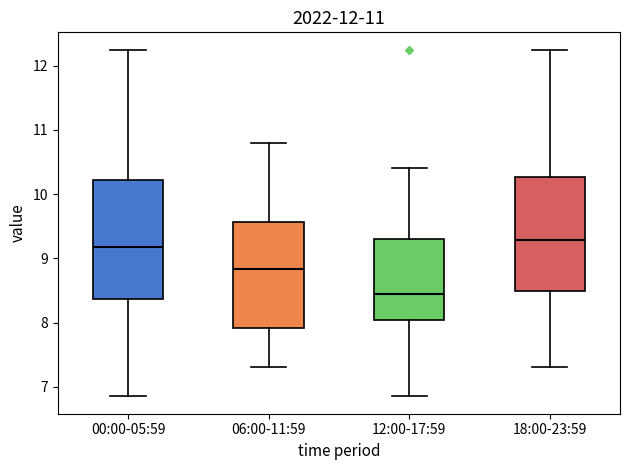

Which box's median line is the highest?

18:00-23:59